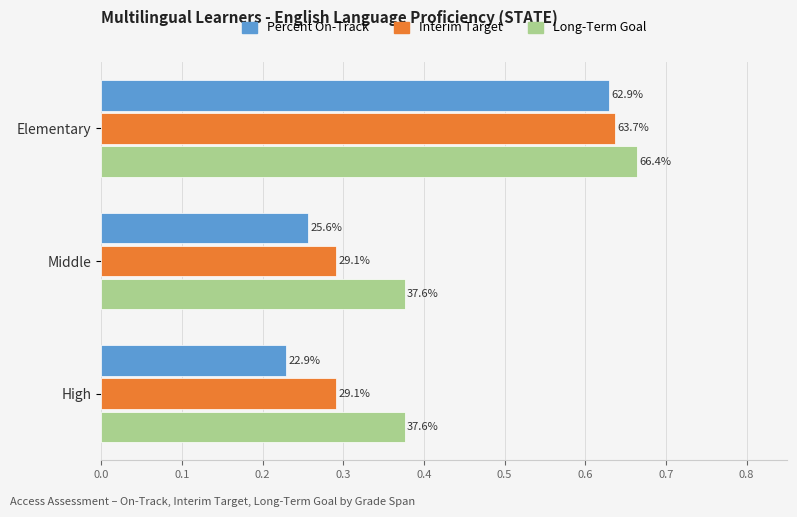

What are all the series names shown in the legend?

Percent On-Track, Interim Target, Long-Term Goal